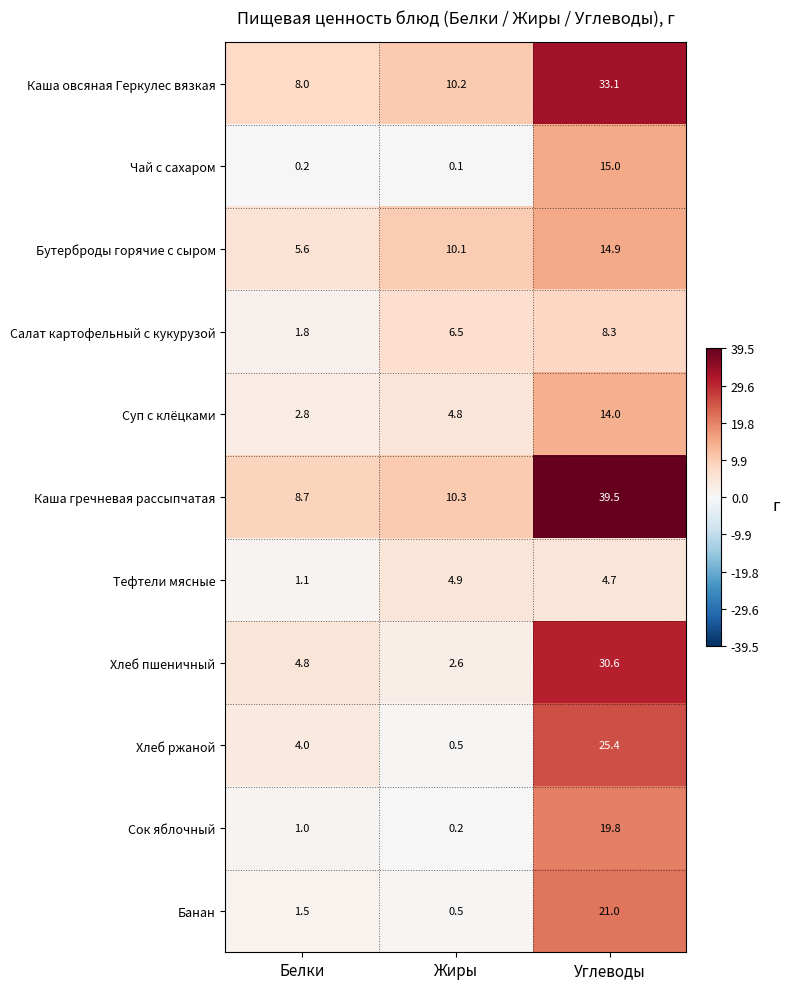

At which label is Каша овсяная Геркулес вязкая closest to 20?

Жиры